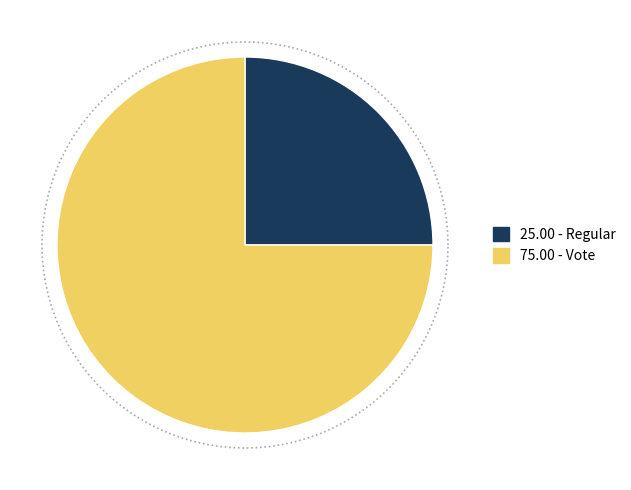

What portion of the pie excludes Regular?

75.0%